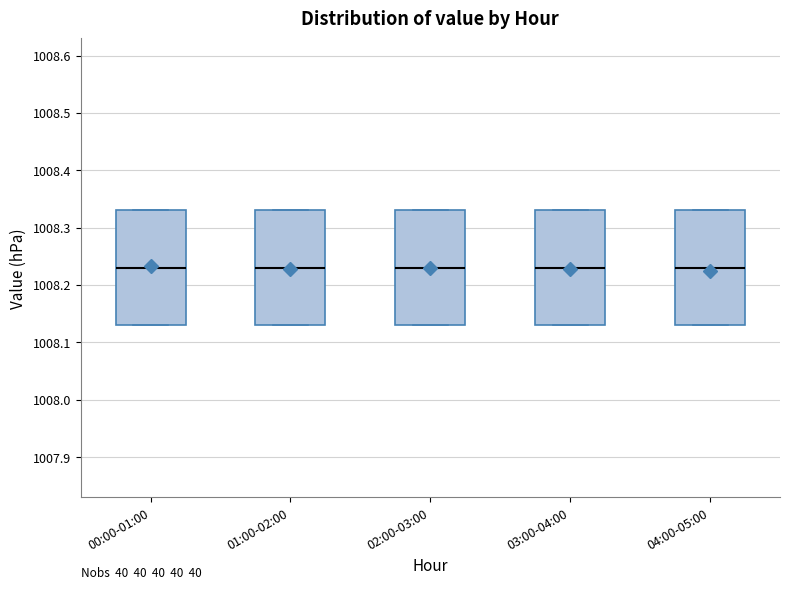

Where is the upper edge of the box for 00:00-01:00 on the y-axis? The values are not printed on the chart, so give them approximately, as read against the axis.

1008.33